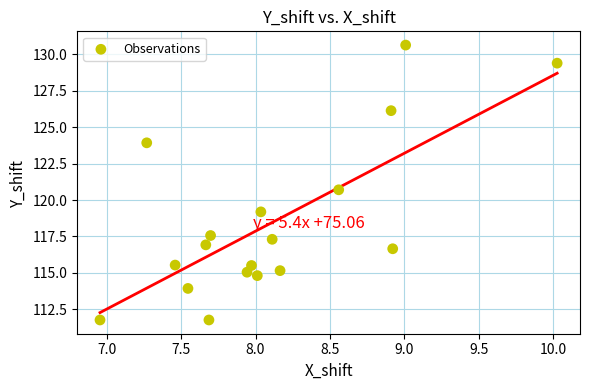

What is the range of X values (max minus min)?

3.1